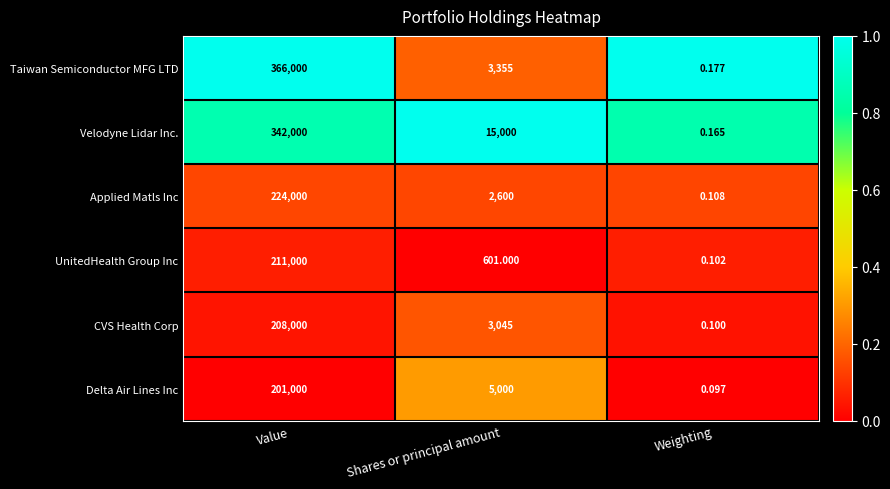

Which series has the largest total across all categories?

Taiwan Semiconductor MFG LTD